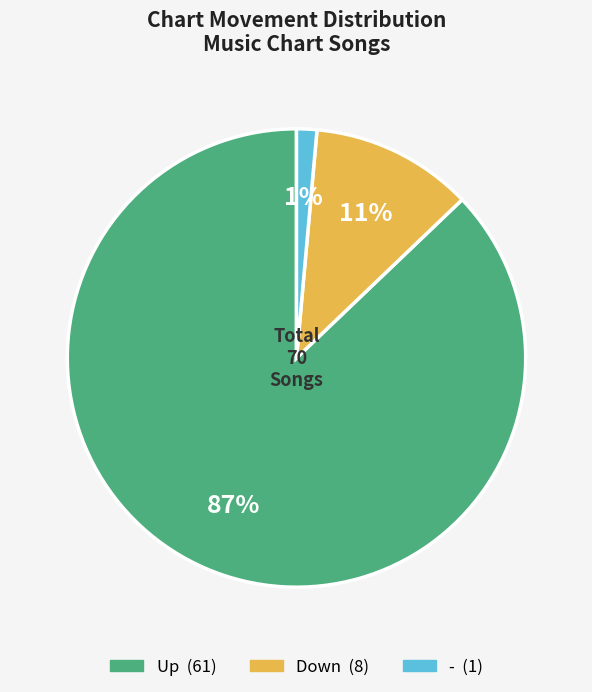

Is there a majority slice in this chart?

Yes